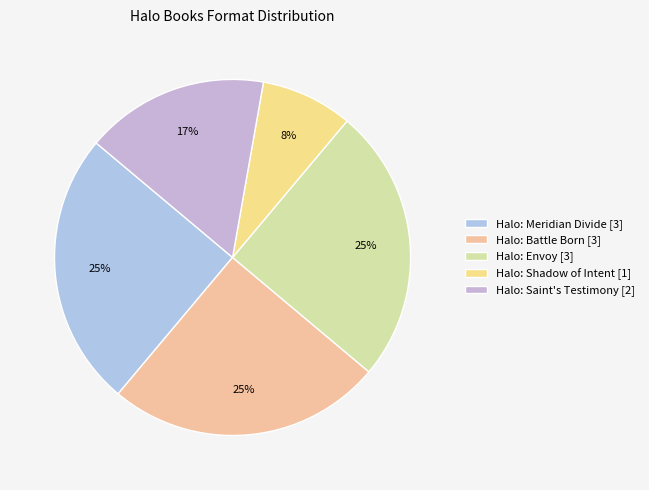

How many slices are in this pie chart?

5